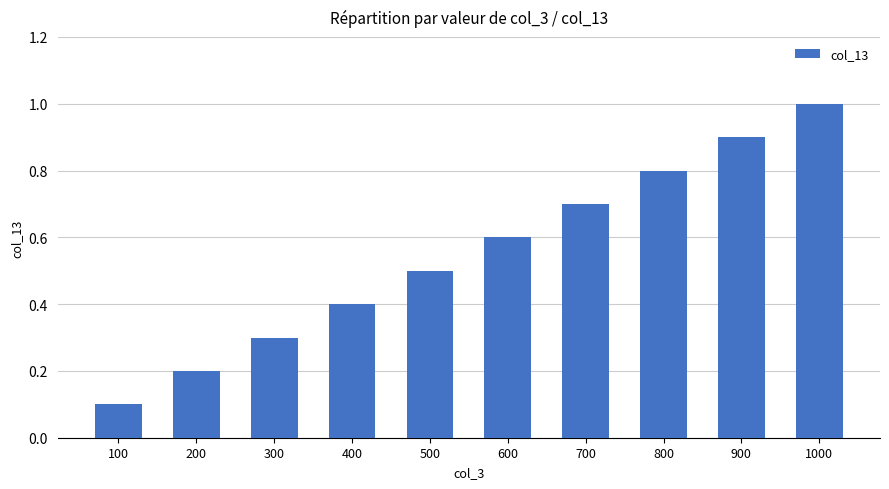

Rank the categories by value from highest to lowest.

1000, 900, 800, 700, 600, 500, 400, 300, 200, 100